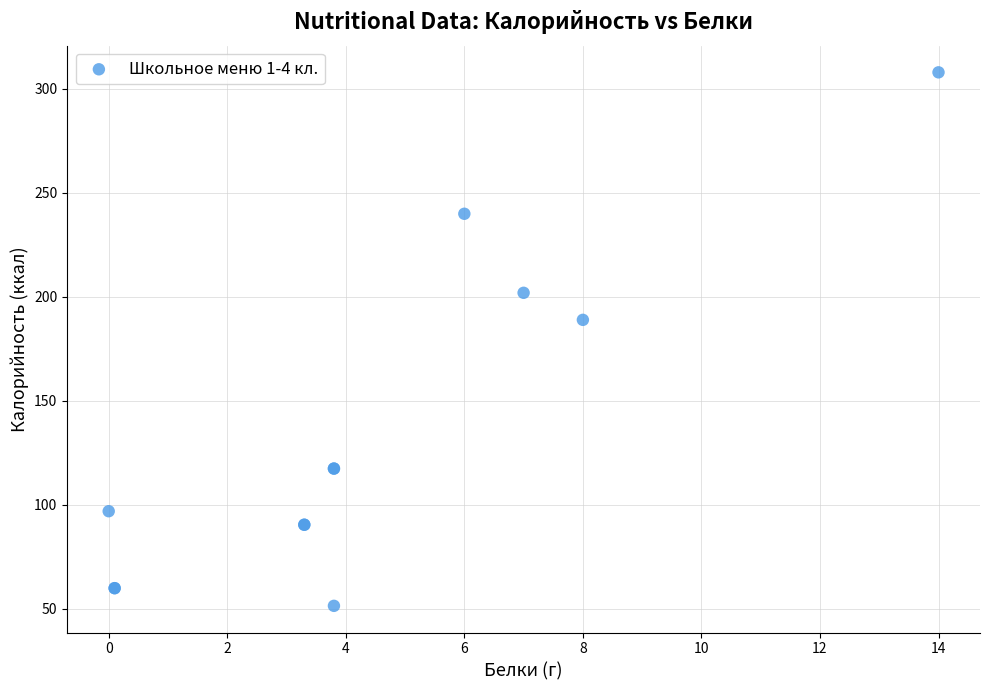

What Y value in the scatter plot is closest to 179?

189.0